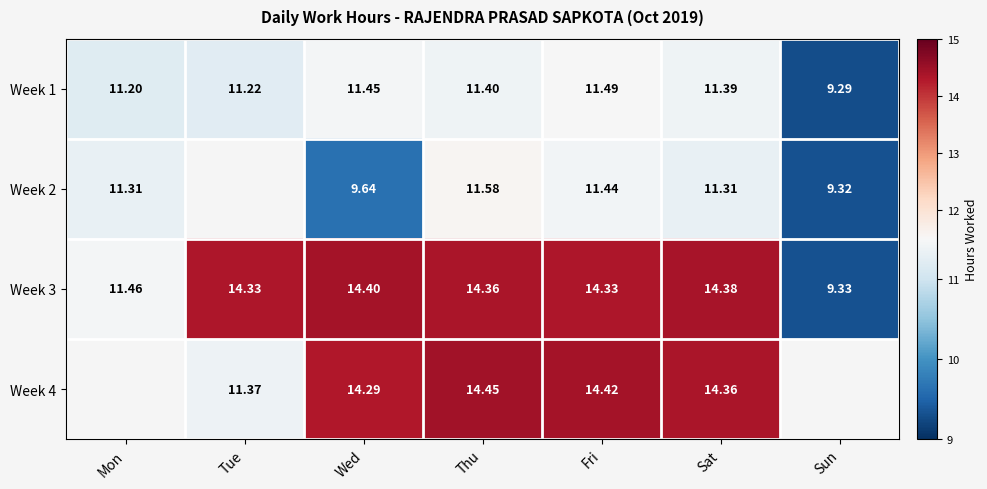

Where is Week 1 nearest to the value 10?

Sun